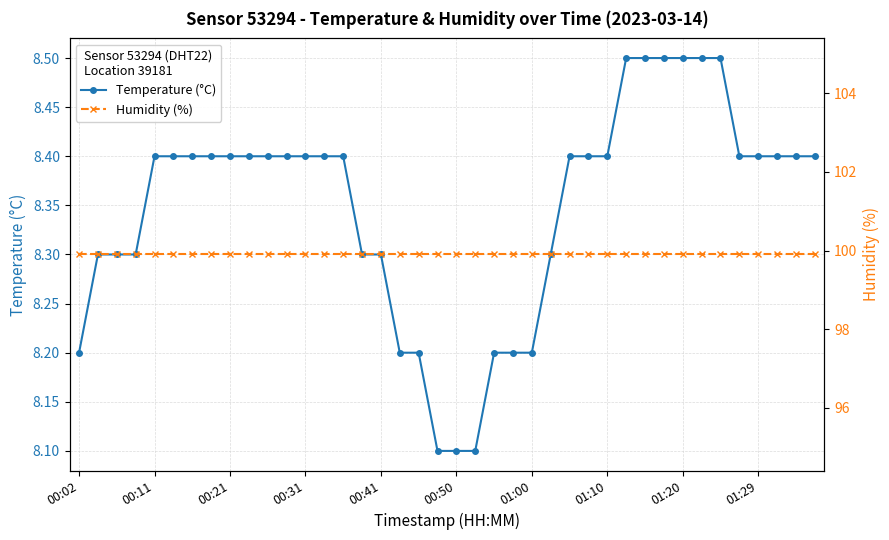

What is the maximum value for Temperature (°C)?

8.5